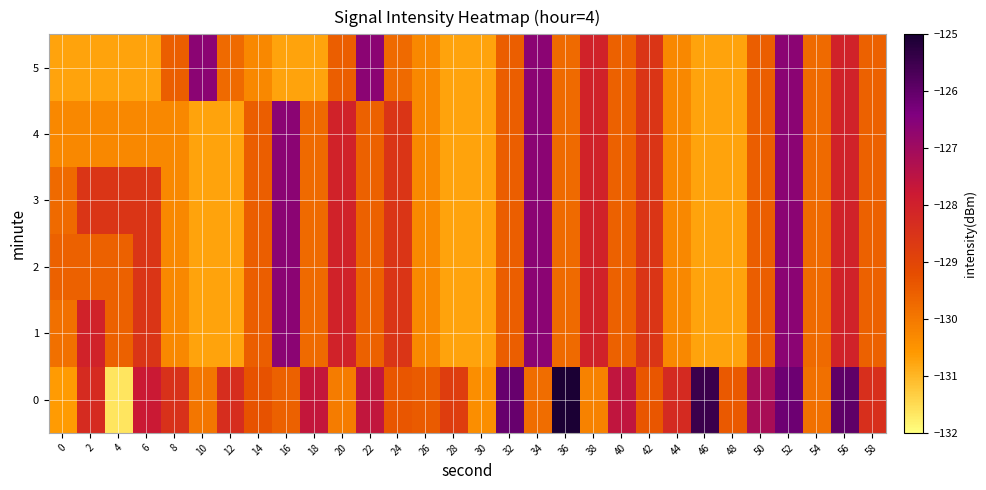

How many series are shown in this chart?

6